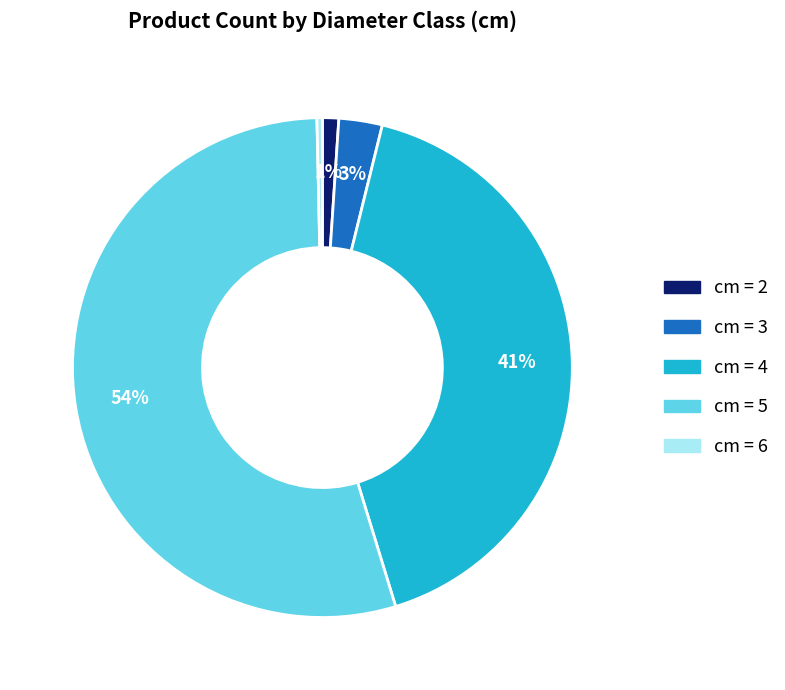

To the nearest percent, what is the combined percentage of cm = 6 and cm = 2?

1%